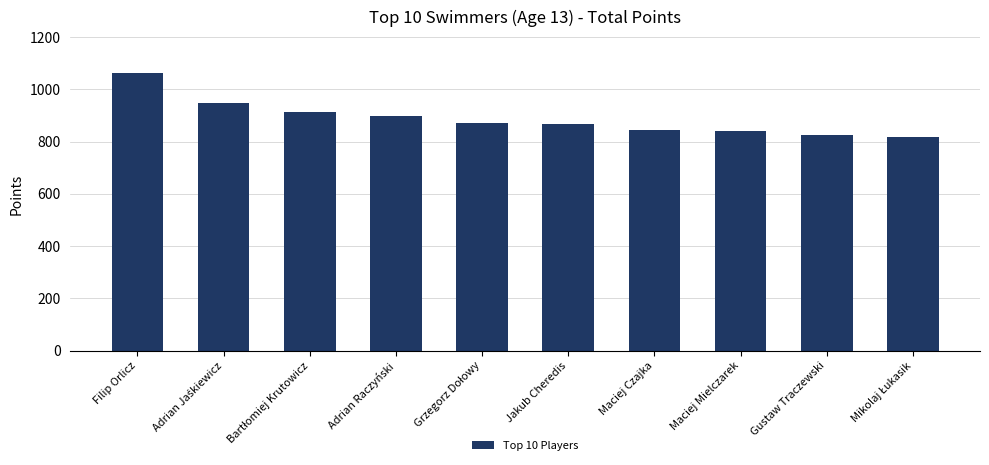

At which label does the data first exceed 873?

Filip Orlicz